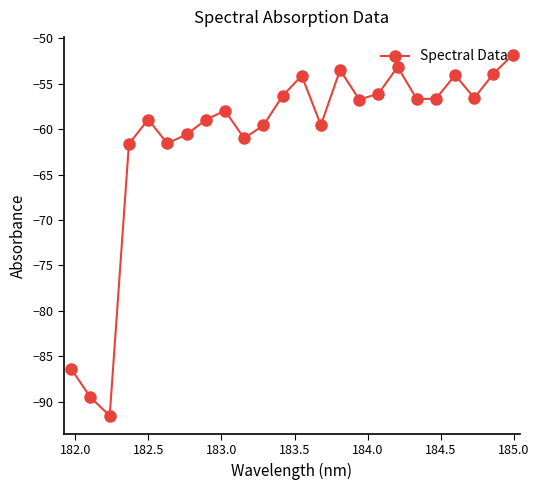

What is the difference between the second highest and second lowest values?

36.4